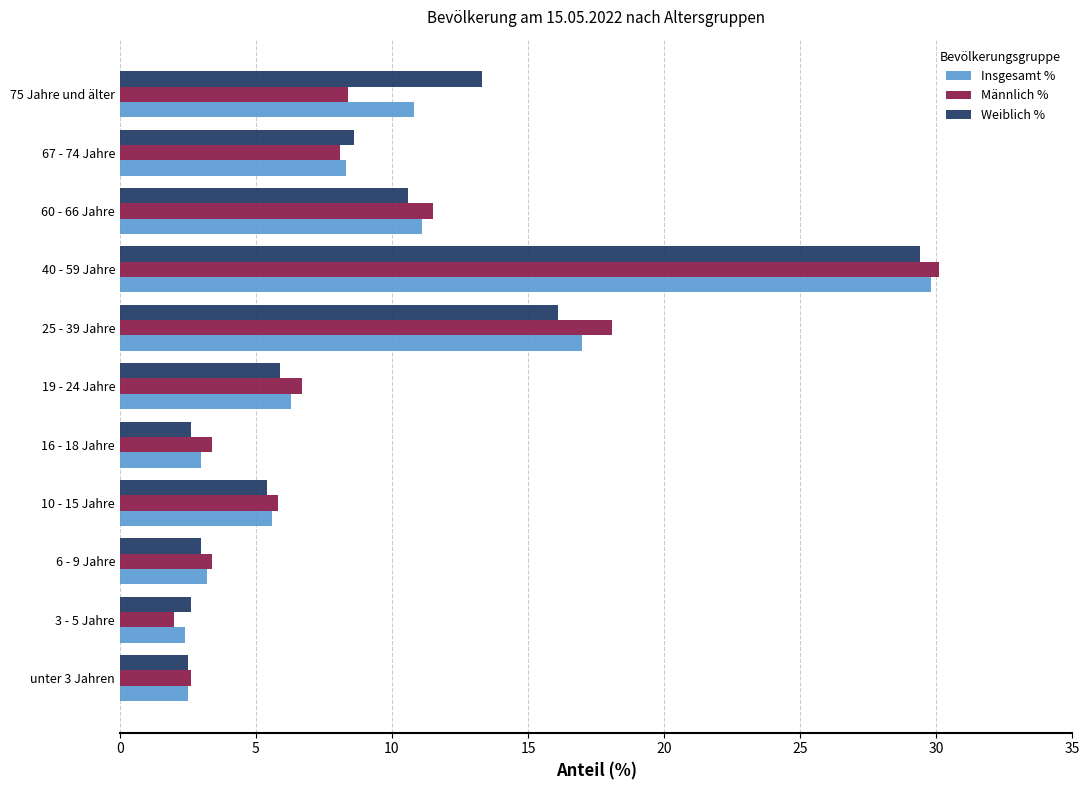

The value of Männlich % at 6 - 9 Jahre is 4.7. True or false?

False